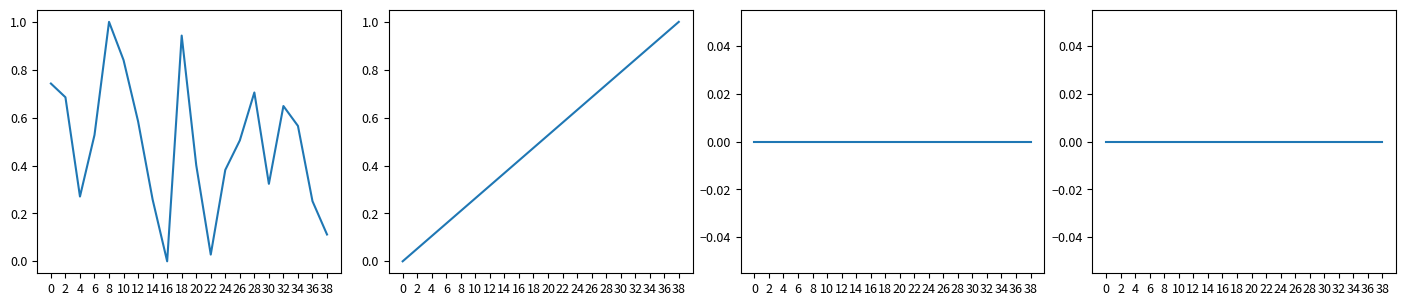

At which category does intensity(dBm) reach its first local valley?

4